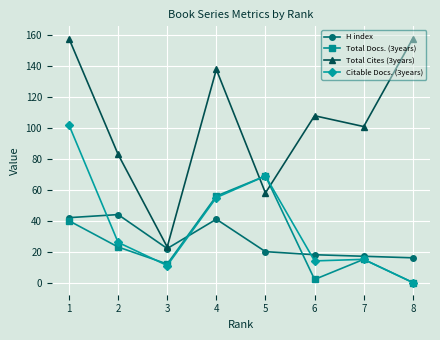

Rank the series by their maximum value, from highest to lowest.

Total Cites (3years), Citable Docs. (3years), Total Docs. (3years), H index